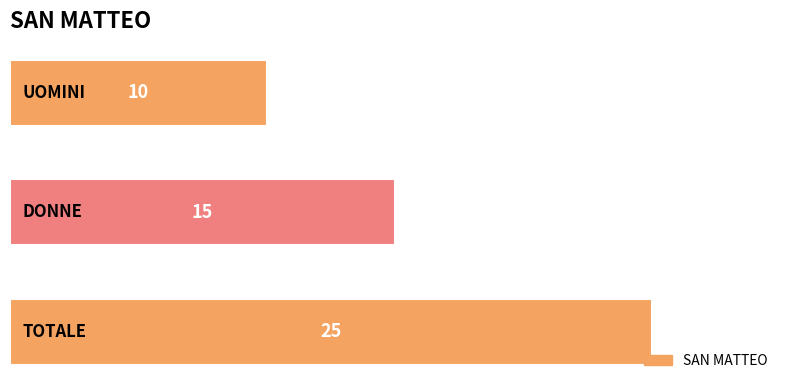

How many distinct data groups are displayed?

1